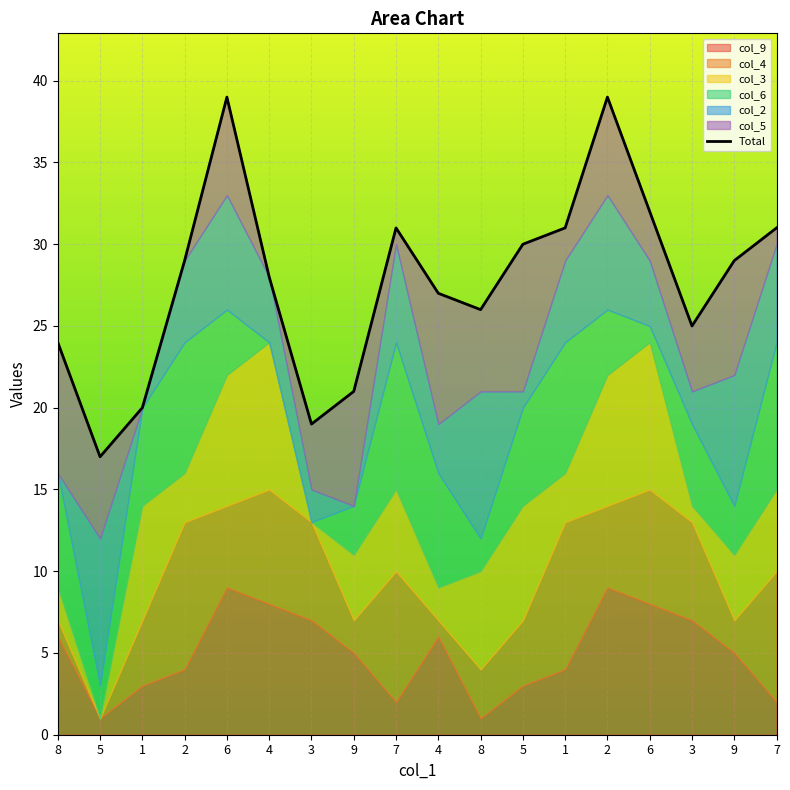

What is the maximum value shown in the chart?

39